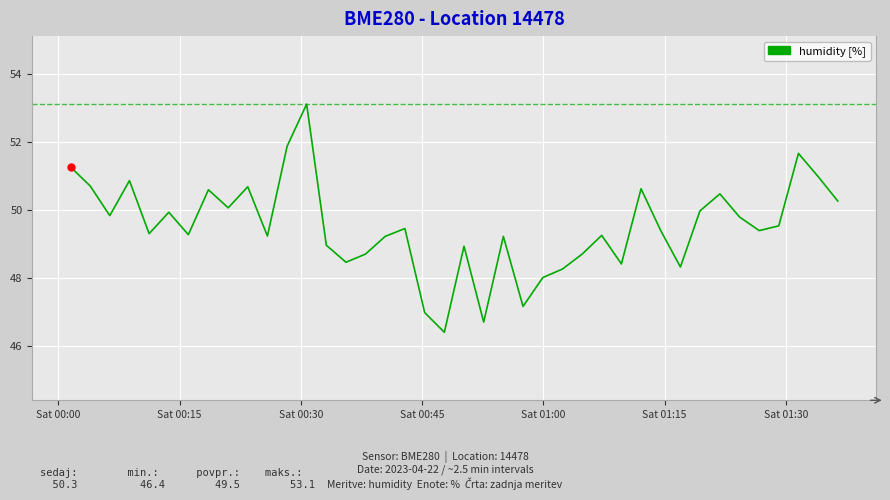

What is the difference between the maximum and minimum values?

6.7